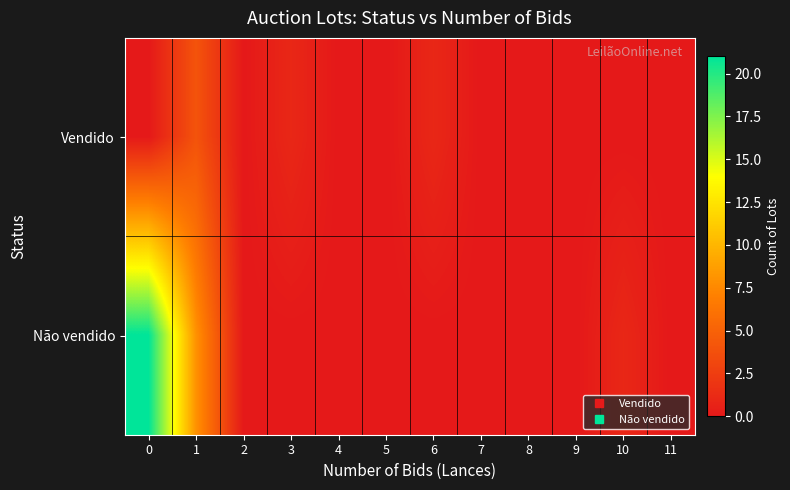

List the series in order of their overall mean, lowest first.

Vendido, Não vendido